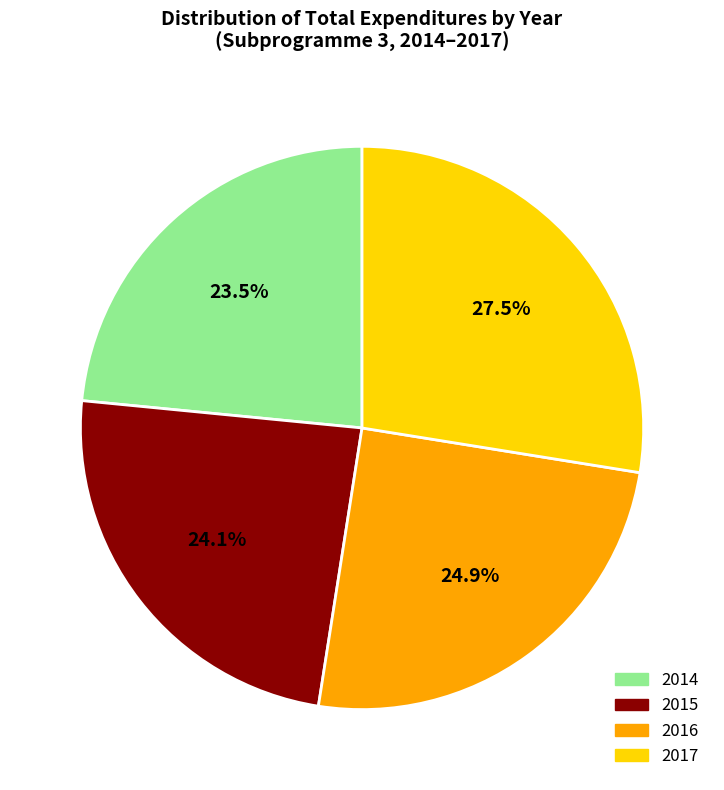

Does 2016 account for over 50% of the chart?

No